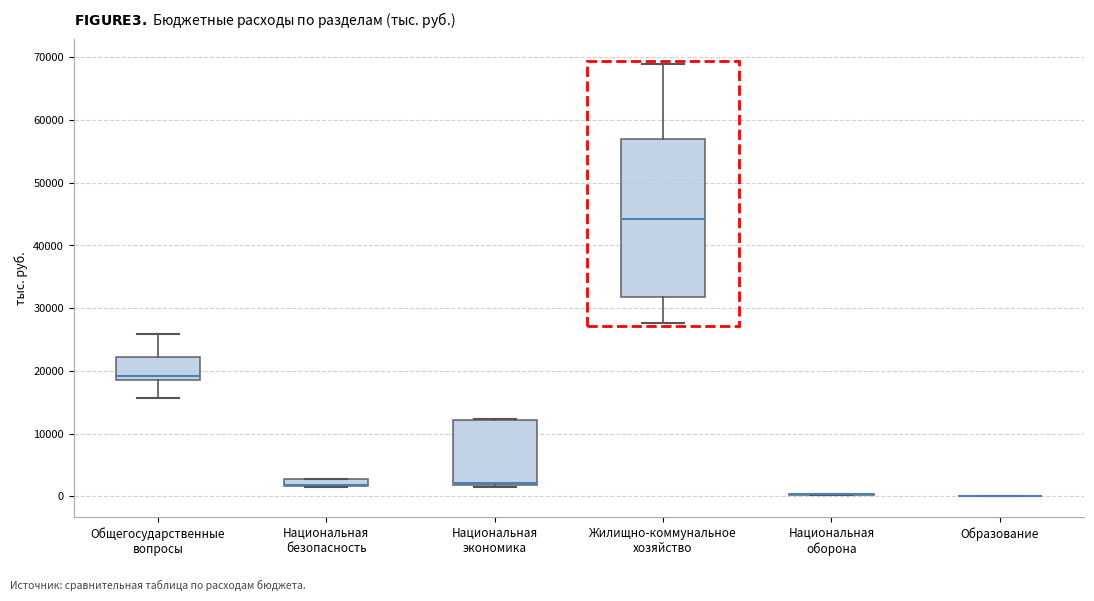

Which box is the tallest, from its lower edge to its upper edge?

Жилищно-коммунальное хозяйство